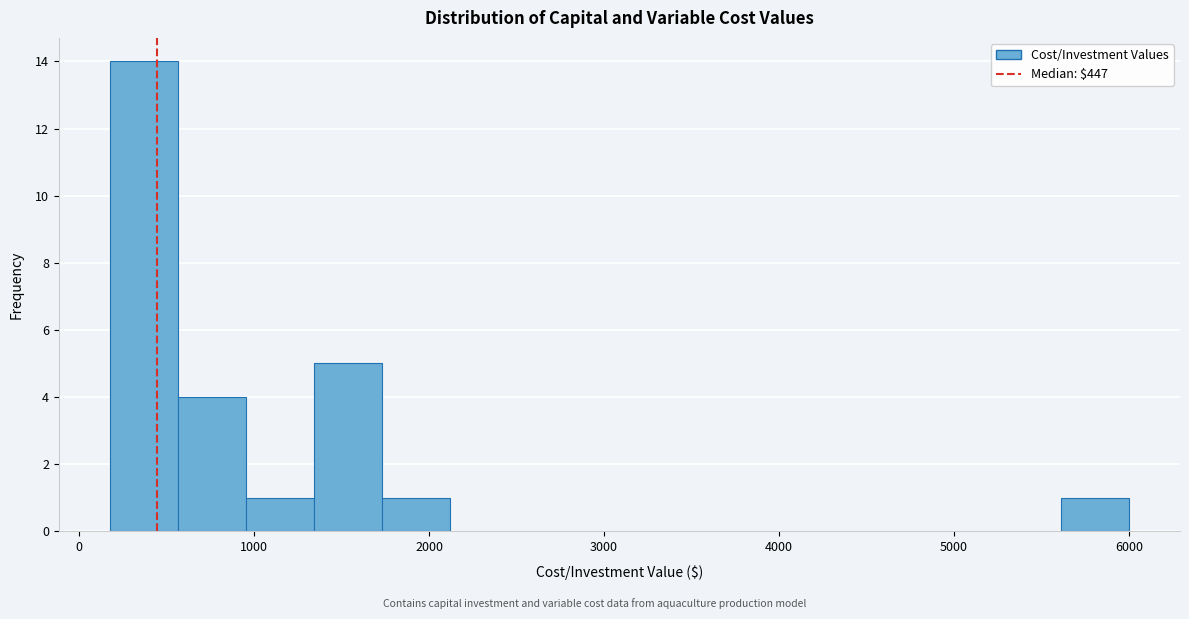

Read against the x-axis, roughly where is the centre of the tallest bar?

400